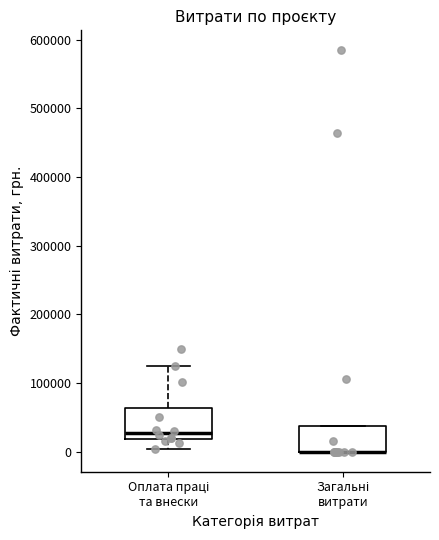

Reading left to right, transcribe this box plot: for each box, give where its median line is, the range the box spans, and where its two whiskers end, as read against the y-axis. The values are not printed on the chart, so give them approximately, as read against the axis.

Оплата праці та внески: median 30000, box 20000 to 60000, whiskers 0 to 130000
Загальні витрати: median 0 (drawn on the box's lower edge), box 0 to 40000, whiskers 0 to 40000